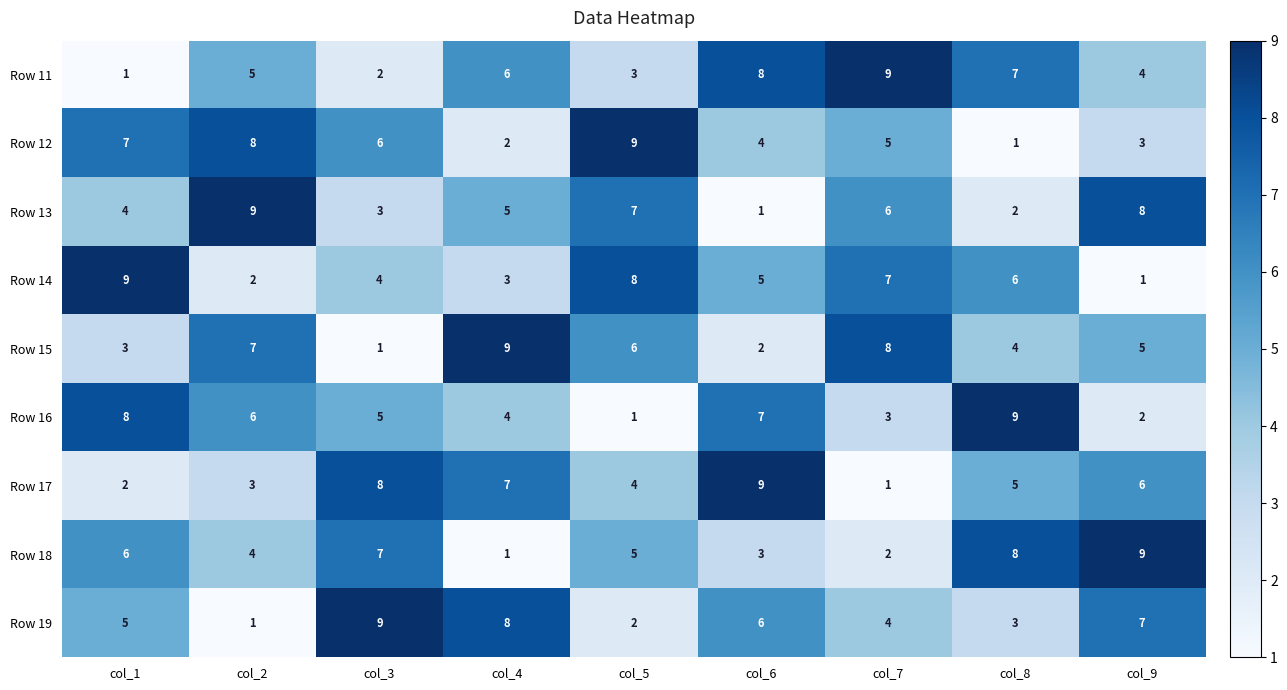

How many data points does each series have?

9